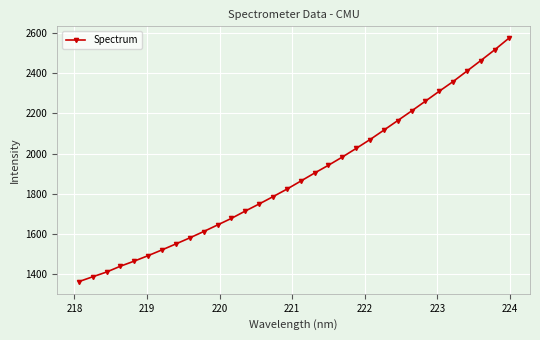

What is the value of the 13th point from the left?

1714.0